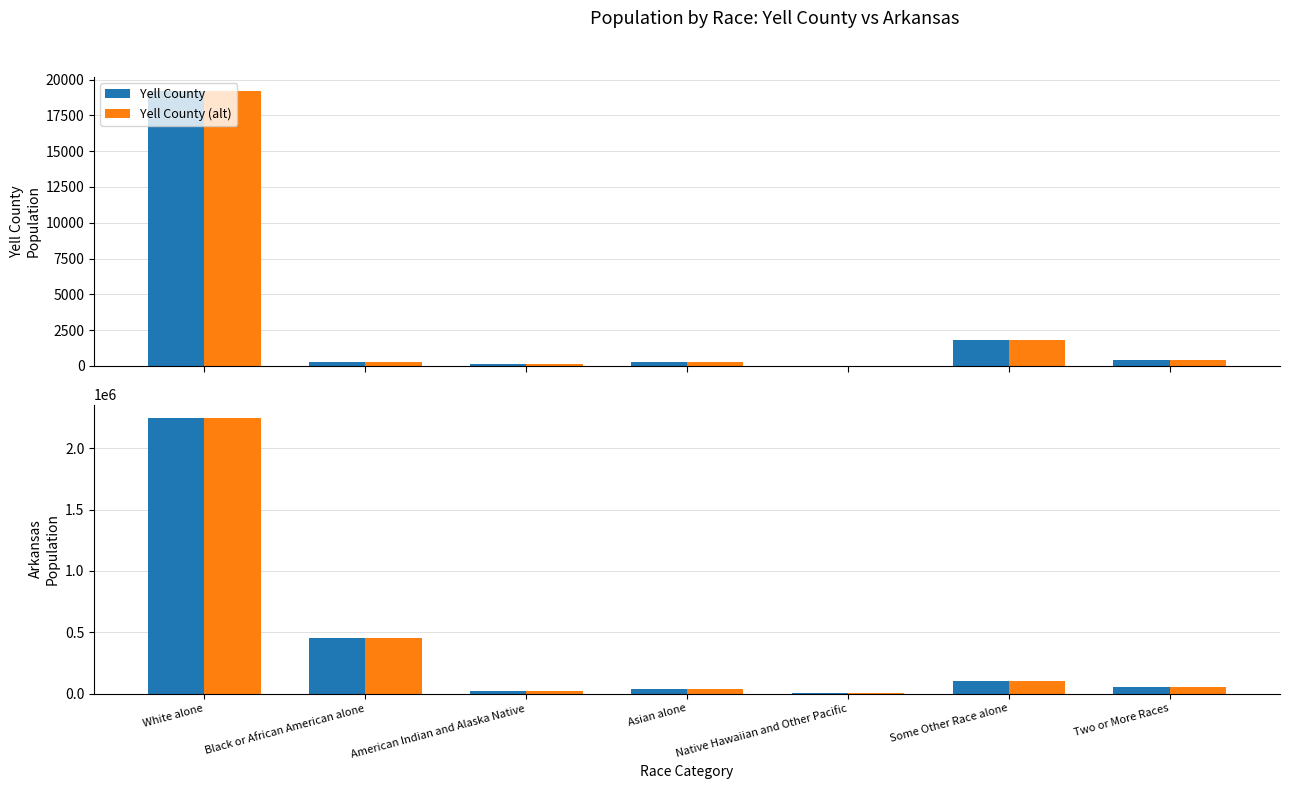

What is the spread (max minus min) of values at Some Other Race alone?

97754